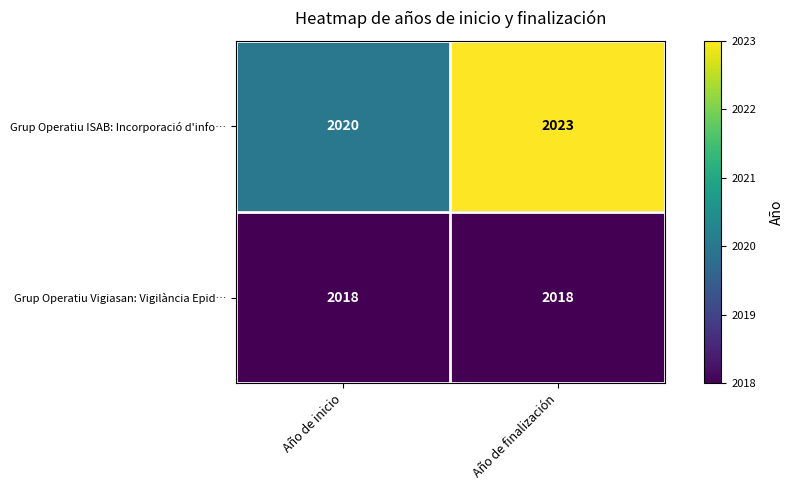

What is the minimum value shown in the chart?

2018